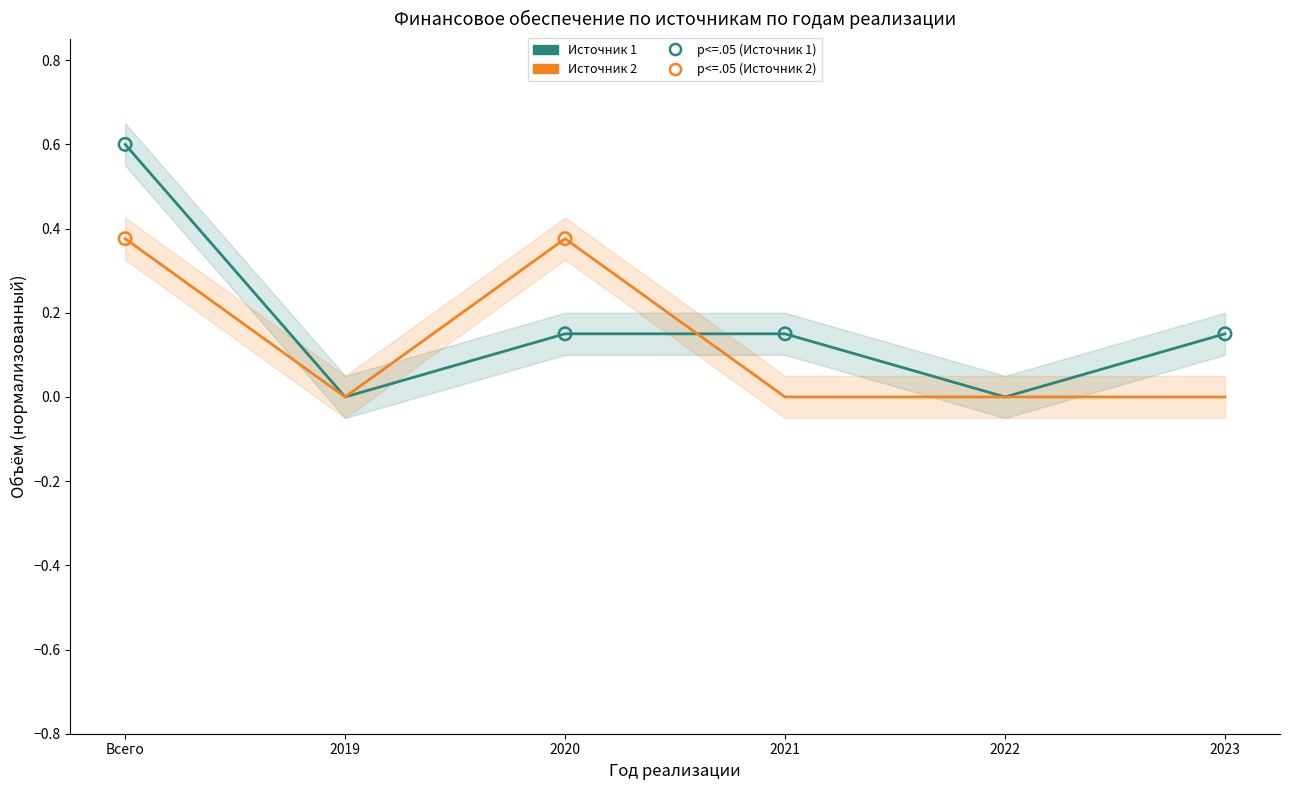

Which series has the largest total across all categories?

Источник 1